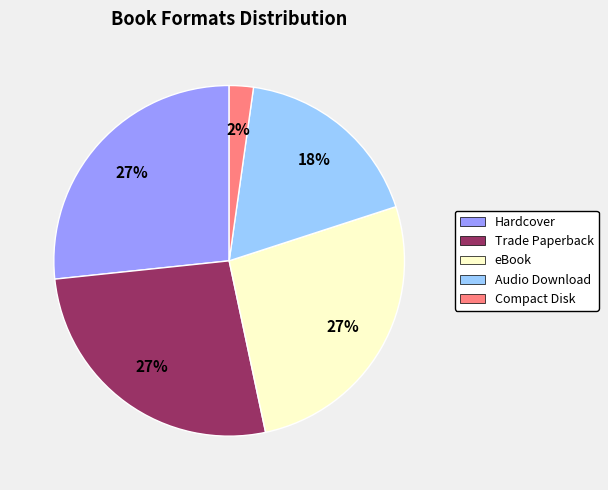

To the nearest percent, what percentage of the pie is Trade Paperback?

27%